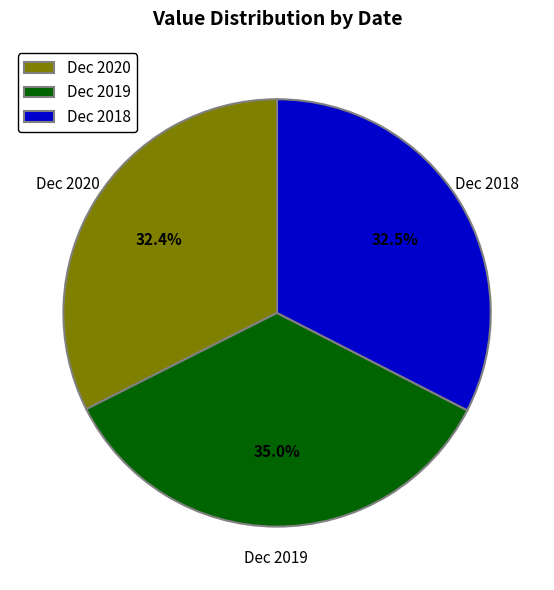

Is there a majority slice in this chart?

No